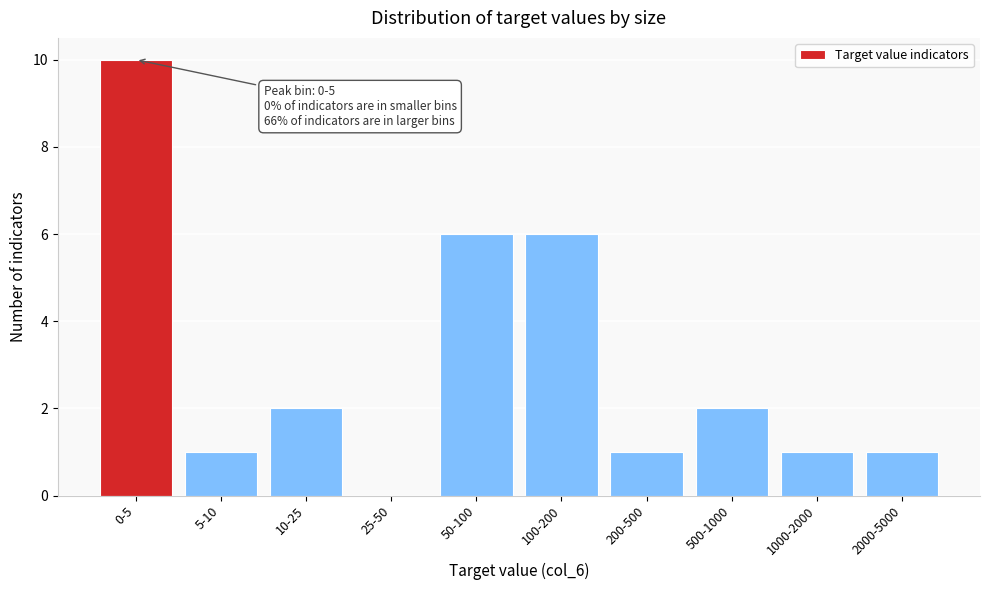

Reading left to right, what are all the values shown in this chart?

0-5=10	5-10=1	10-25=2	25-50=0	50-100=6	100-200=6	200-500=1	500-1000=2	1000-2000=1	2000-5000=1